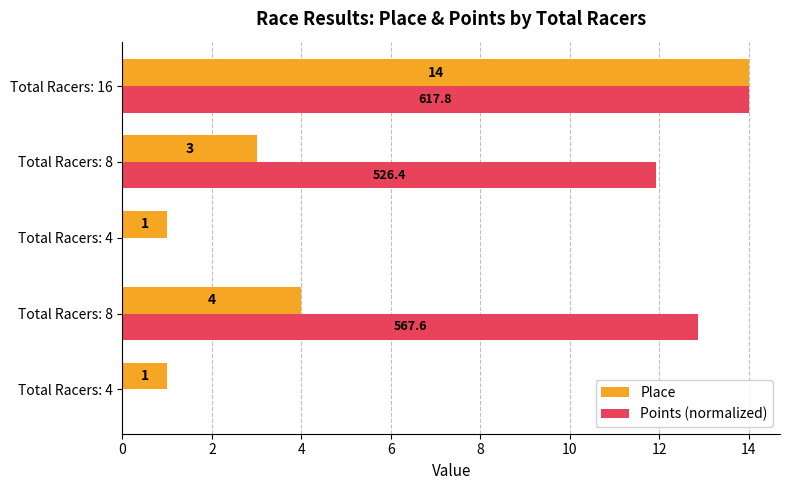

What are all the series names shown in the legend?

Place, Points (normalized)